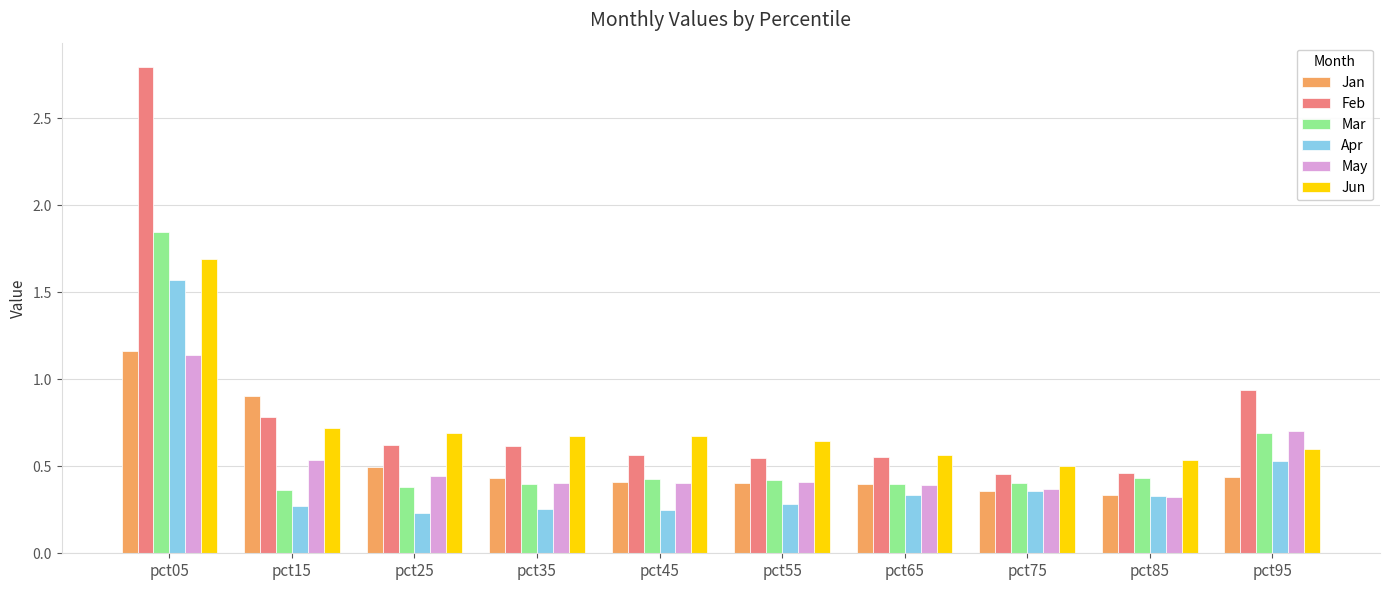

What is the difference between the maximum and second lowest values in the Mar series?

1.5